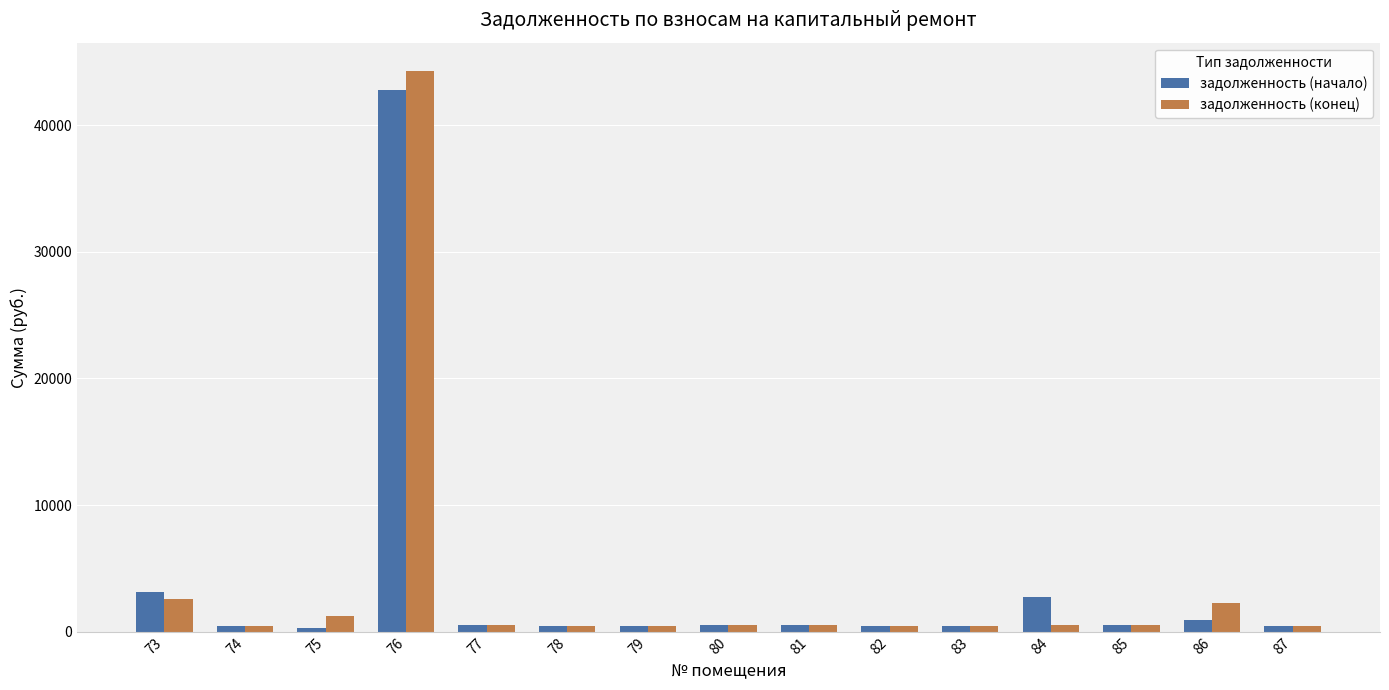

What is the value of the задолженность (начало) bar at the 15th from the left?

444.7